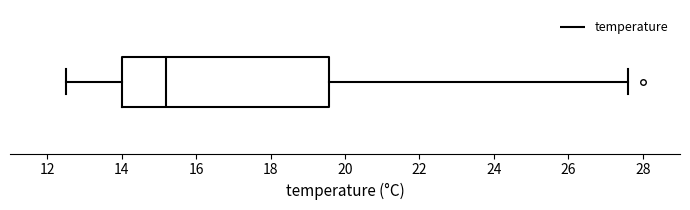

Transcribe this box plot: give where the median line is, the range the box spans, and where the two whiskers end, as read against the x-axis. The values are not printed on the chart, so give them approximately, as read against the axis.

median 15.2, box 14.0 to 19.6, whiskers 12.6 to 27.6